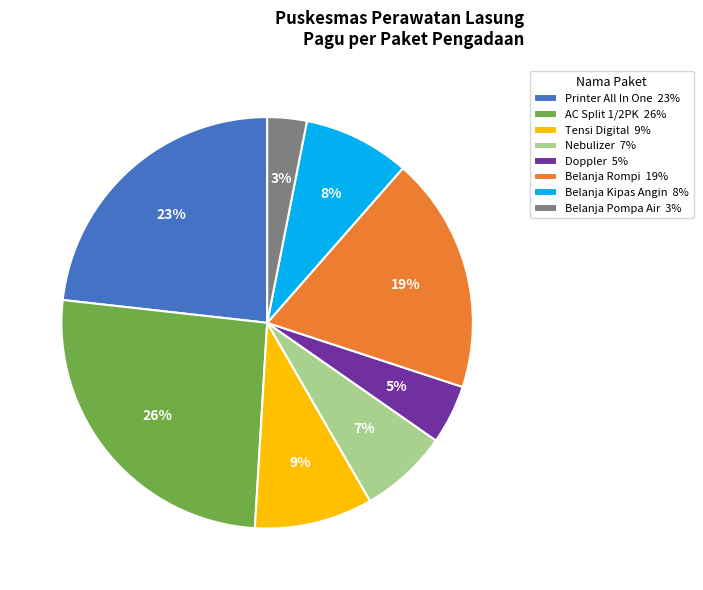

To the nearest percent, what percentage of the pie is Tensi Digital 9%?

9%